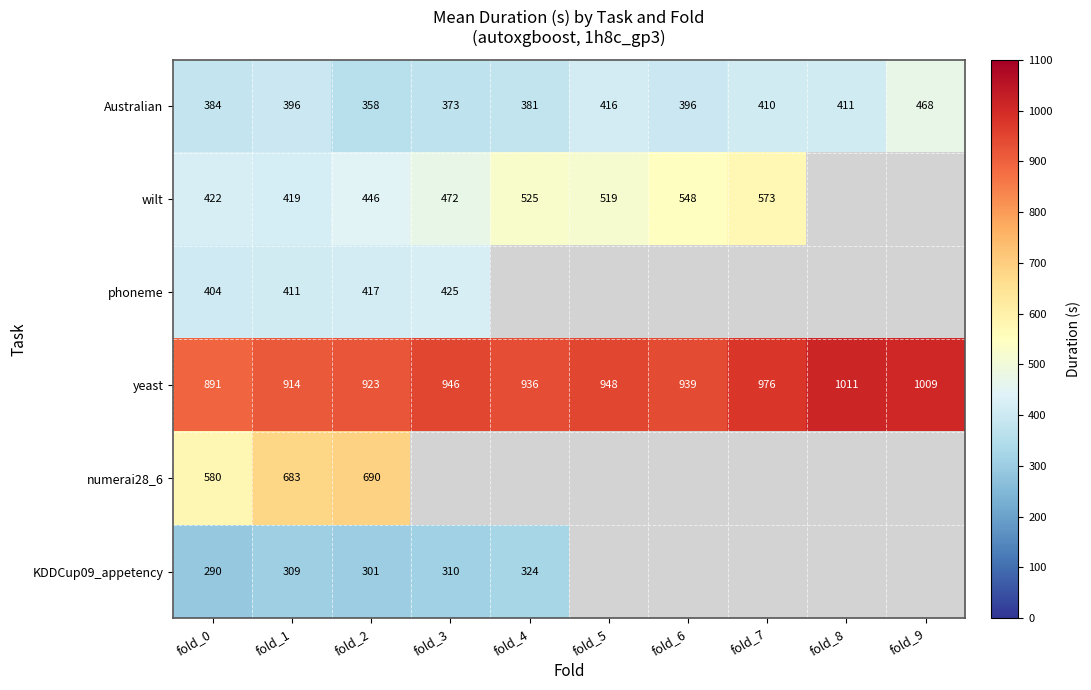

At which category is the sum across all series the highest?

fold_2